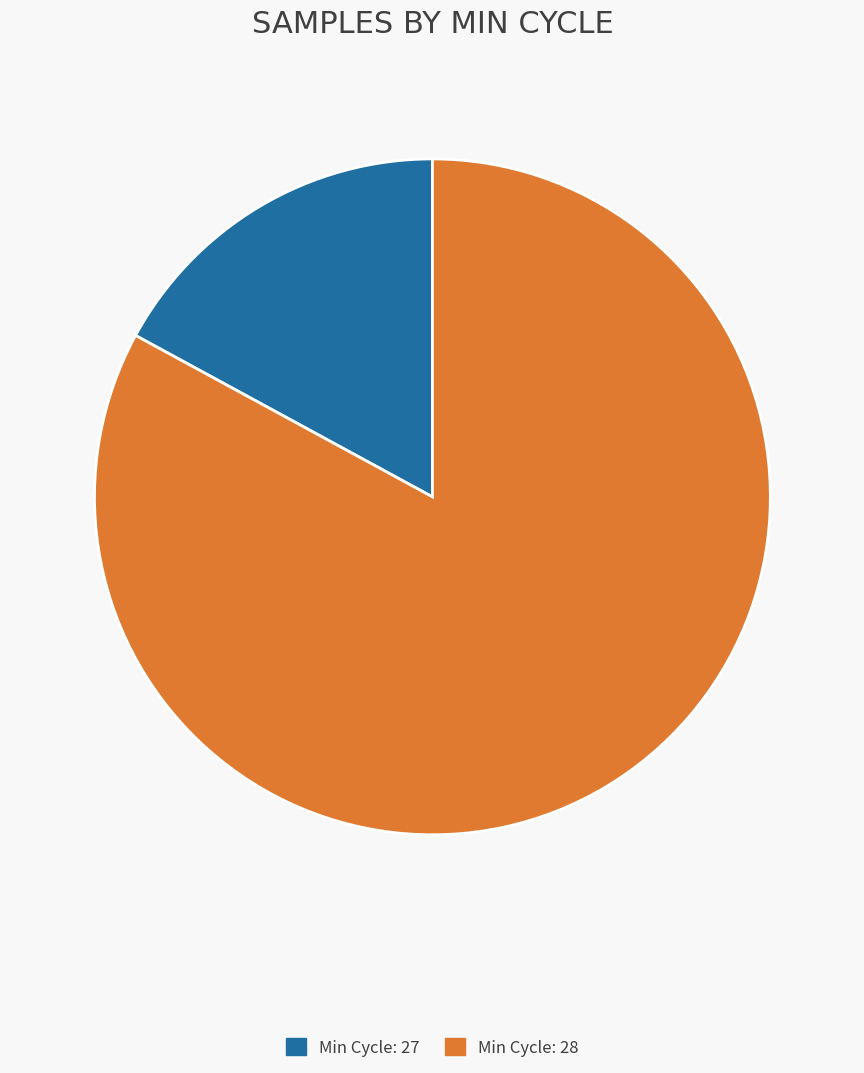

Is there a majority slice in this chart?

Yes